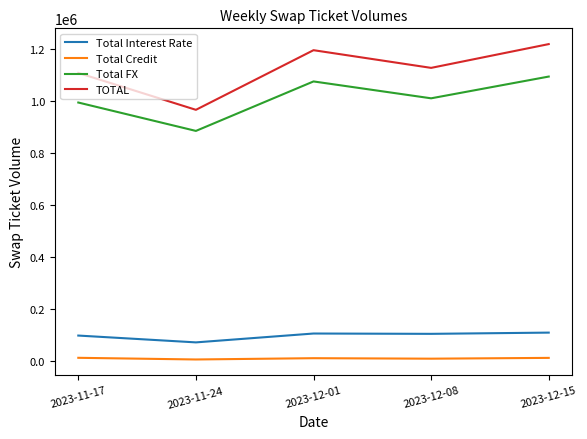

Is this an area chart (filled region under the line)?

No